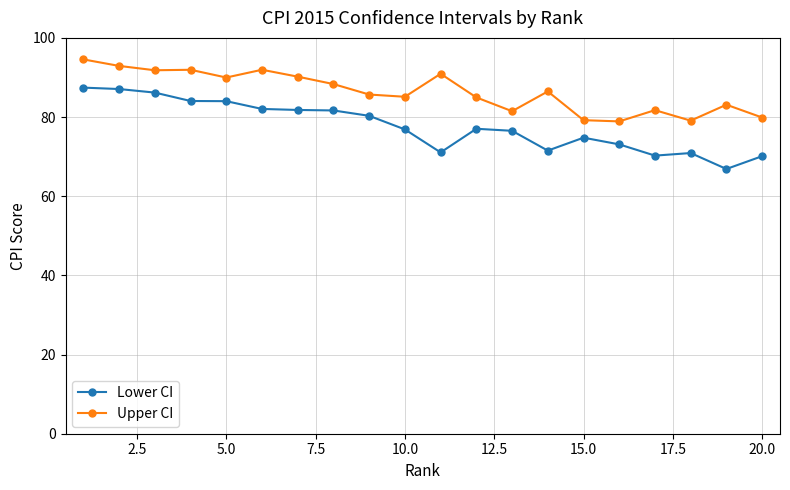

Rank the series by their average value, from highest to lowest.

Upper CI, Lower CI